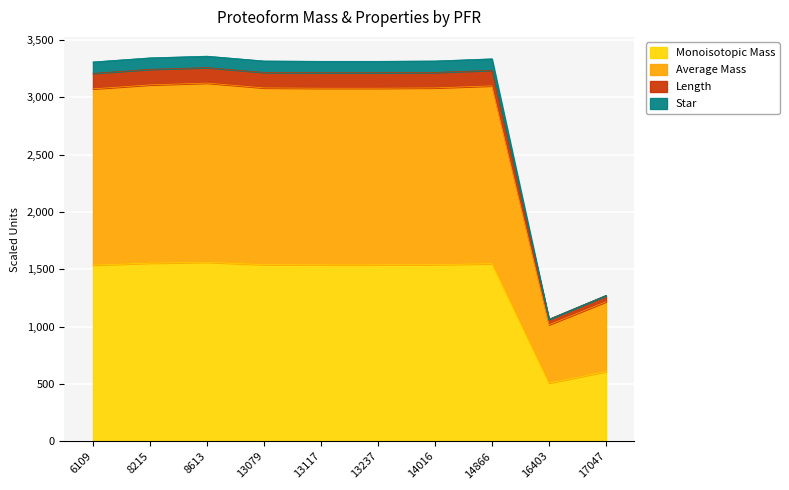

What is the spread (max minus min) of values at 13079?

1776.9